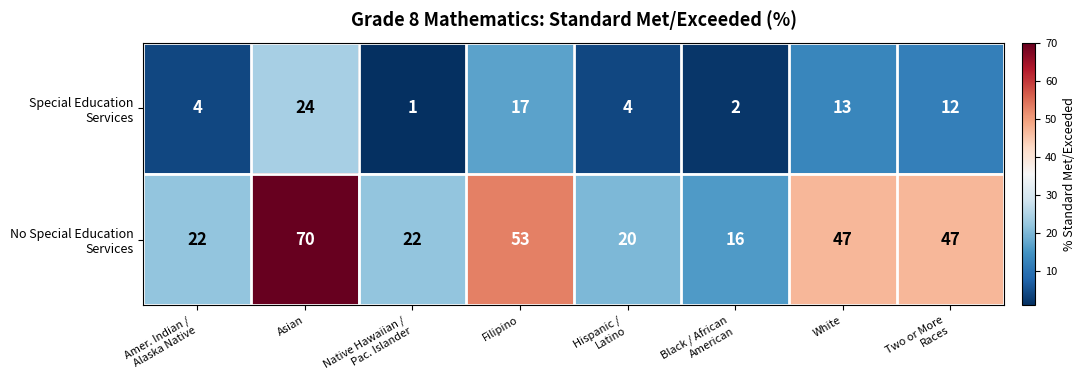

What is the spread (max minus min) of values at Filipino?

36